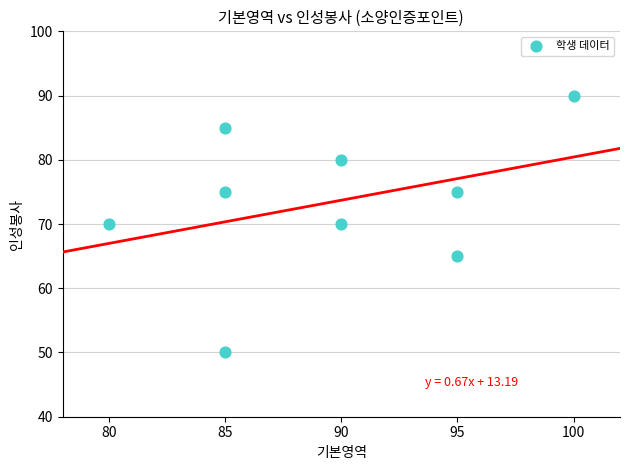

What is the range of X values (max minus min)?

20